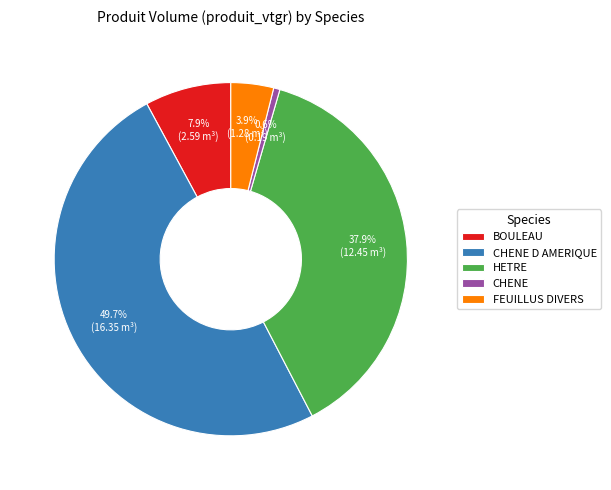

Combined, do FEUILLUS DIVERS and HETRE account for over 50%?

No